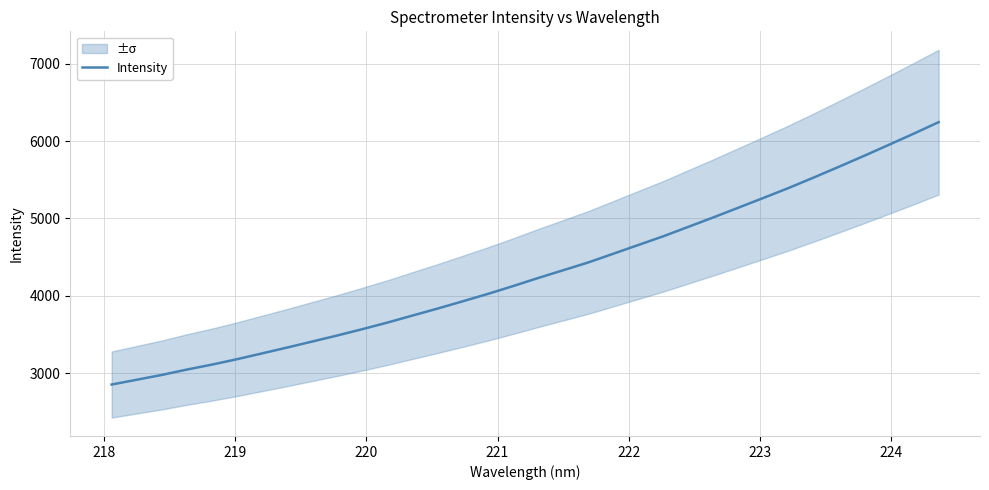

What is the lowest value of the Intensity series?

2850.8